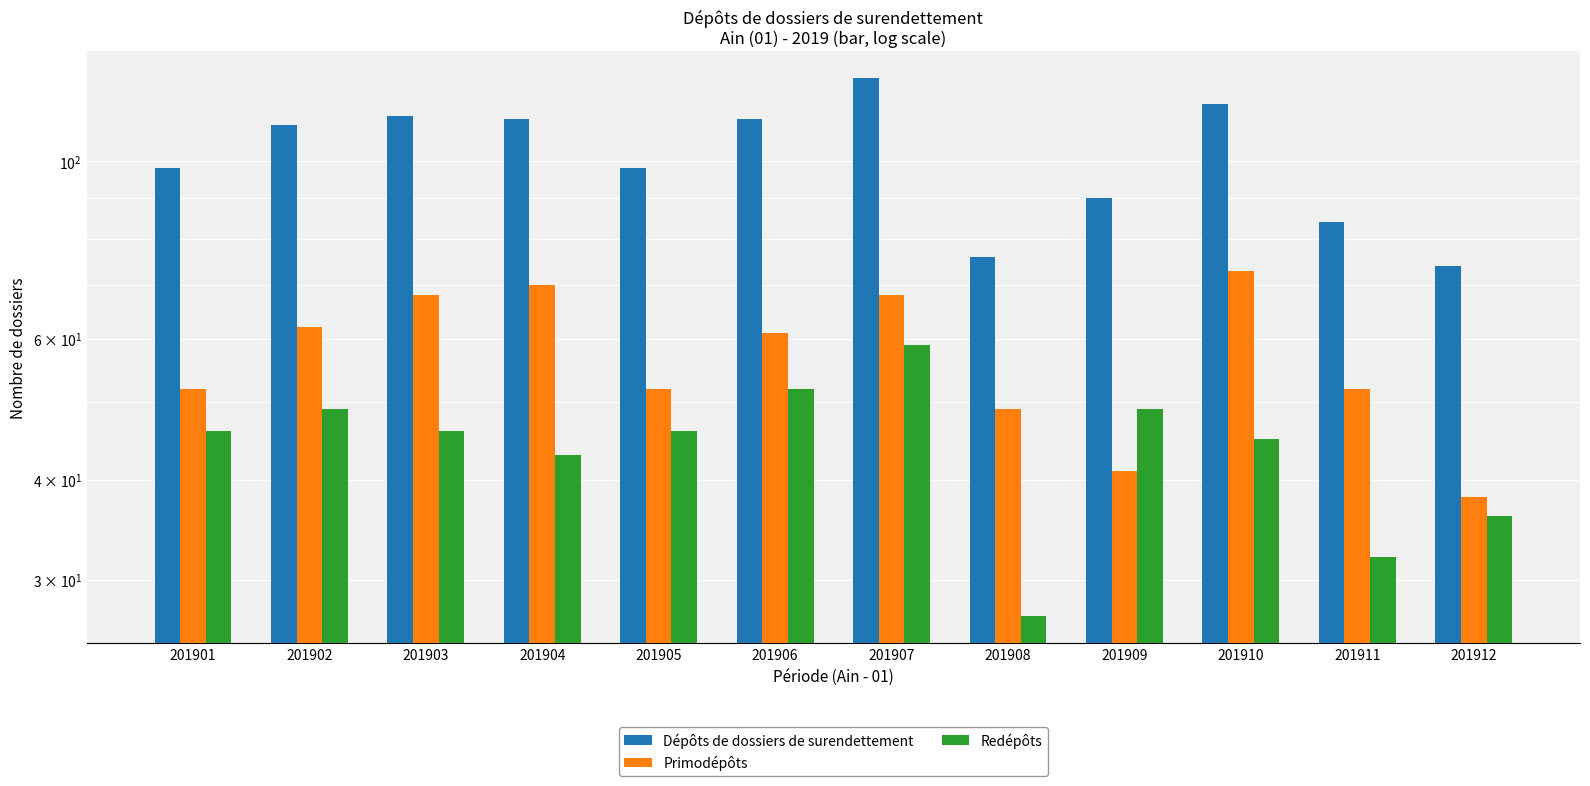

Does the chart contain any negative values?

No